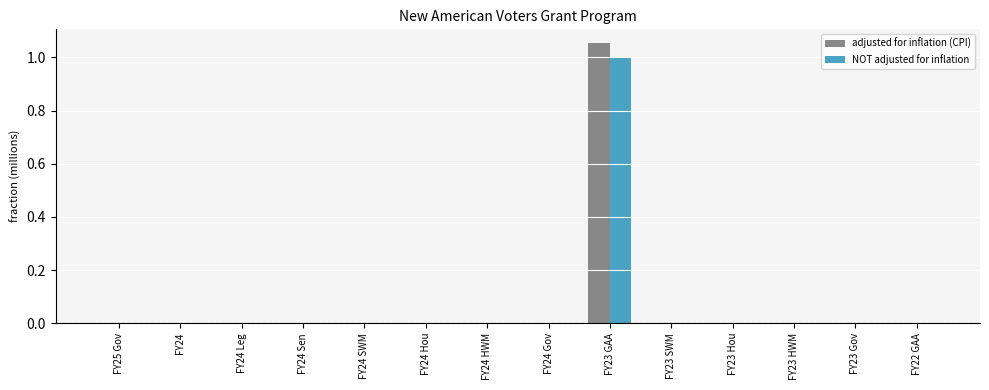

Which series has the largest range (max minus min)?

adjusted for inflation (CPI)